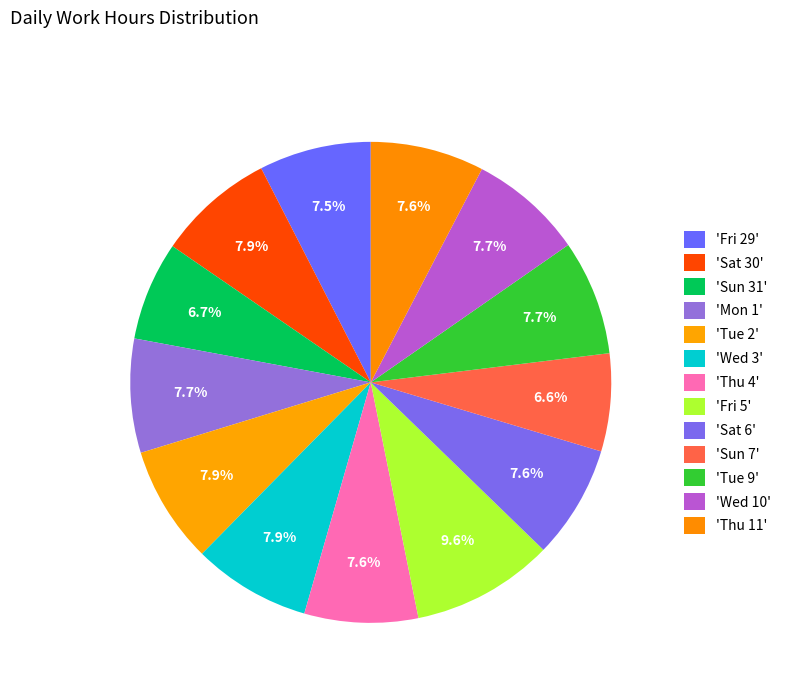

How many slices are in this pie chart?

13